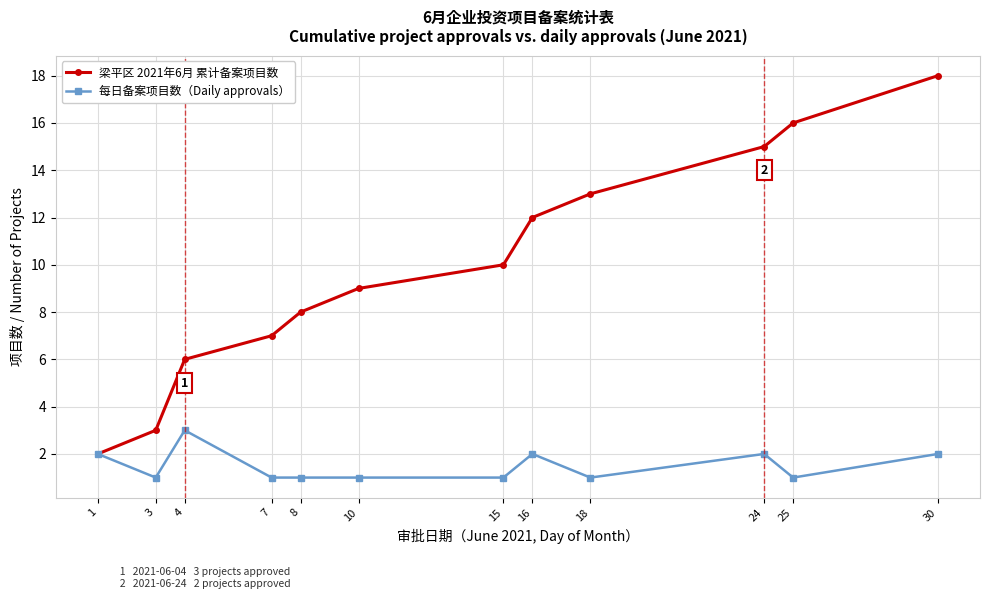

What are all the series names shown in the legend?

梁平区 2021年6月 累计备案项目数, 每日备案项目数（Daily approvals）